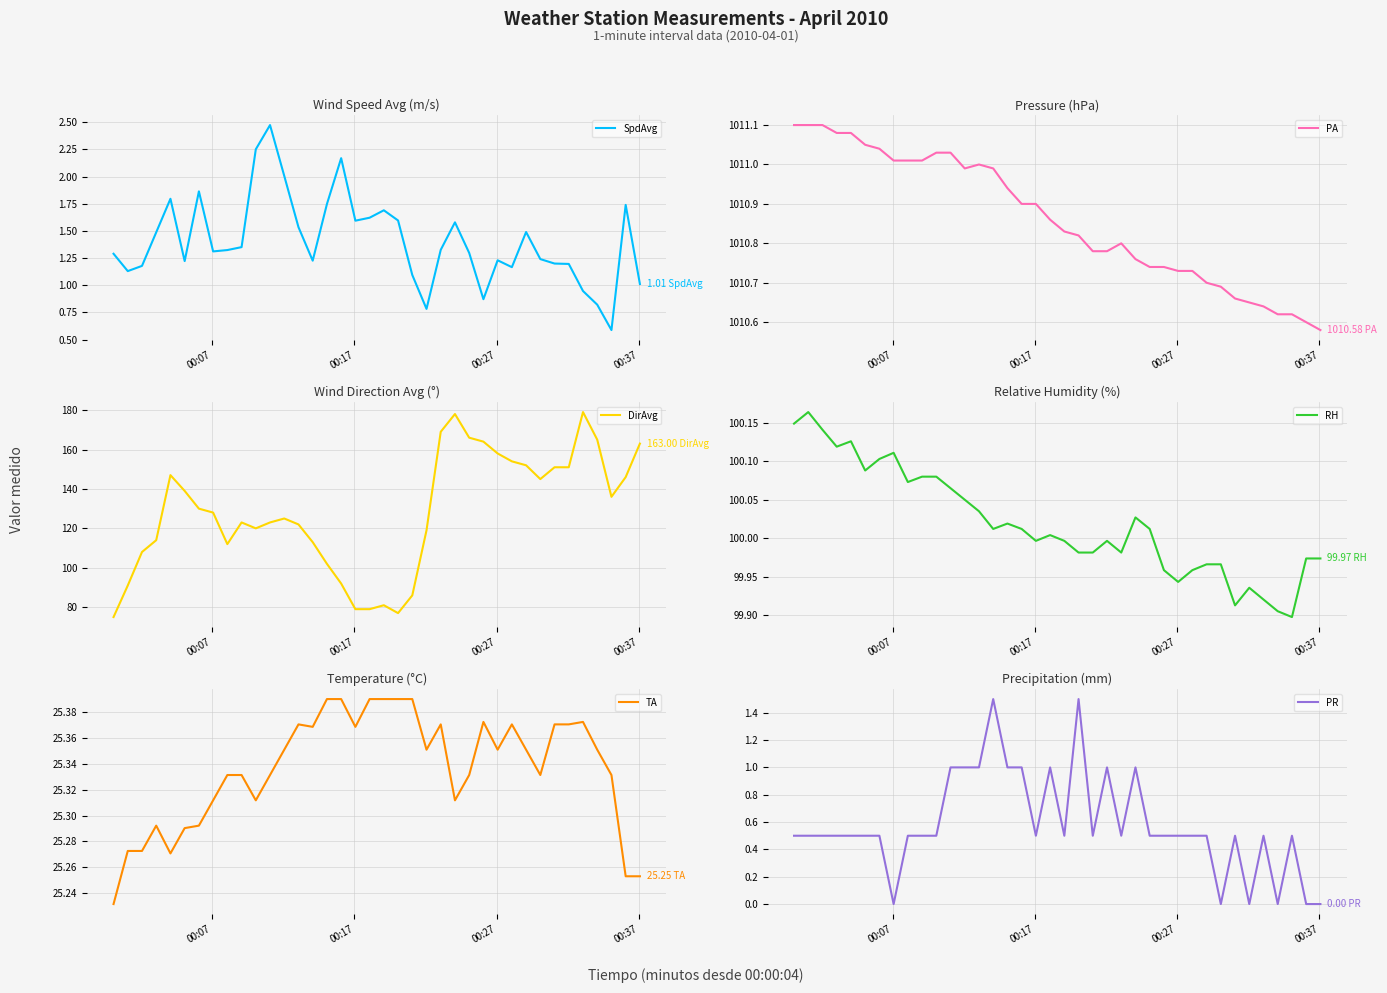

What are all the series names shown in the legend?

SpdAvg, PA, DirAvg, RH, TA, PR